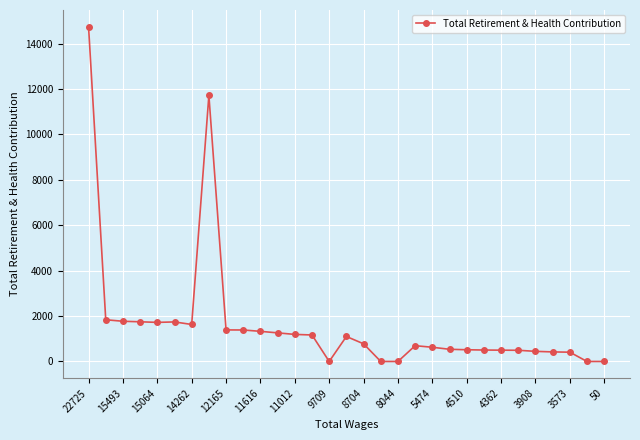

What is the difference between the maximum and minimum values?

14746